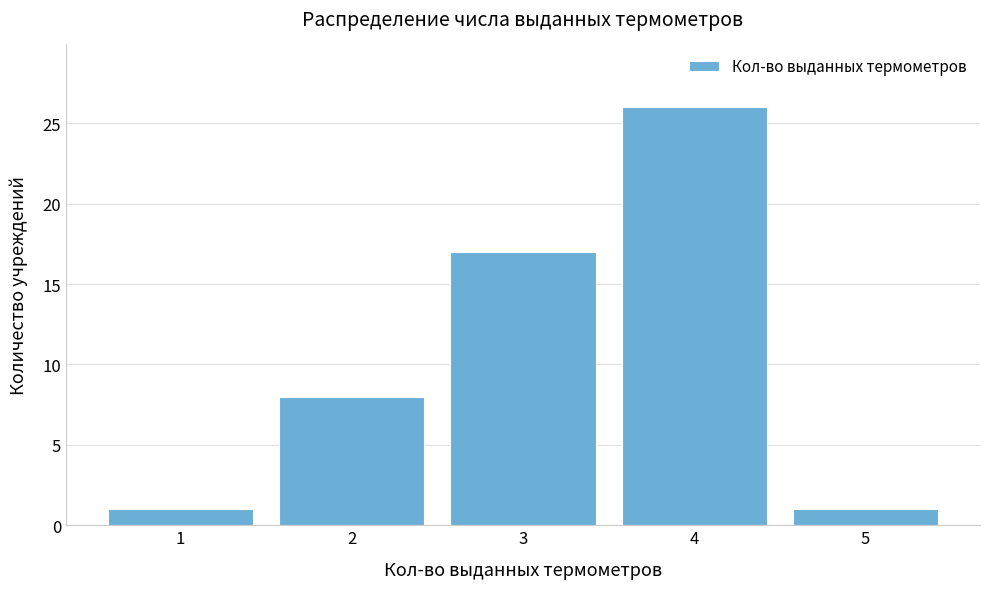

What is the height of the bar covering 2.5 to 3.5 on the x-axis? The values are not printed on the chart, so give them approximately, as read against the axis.

17